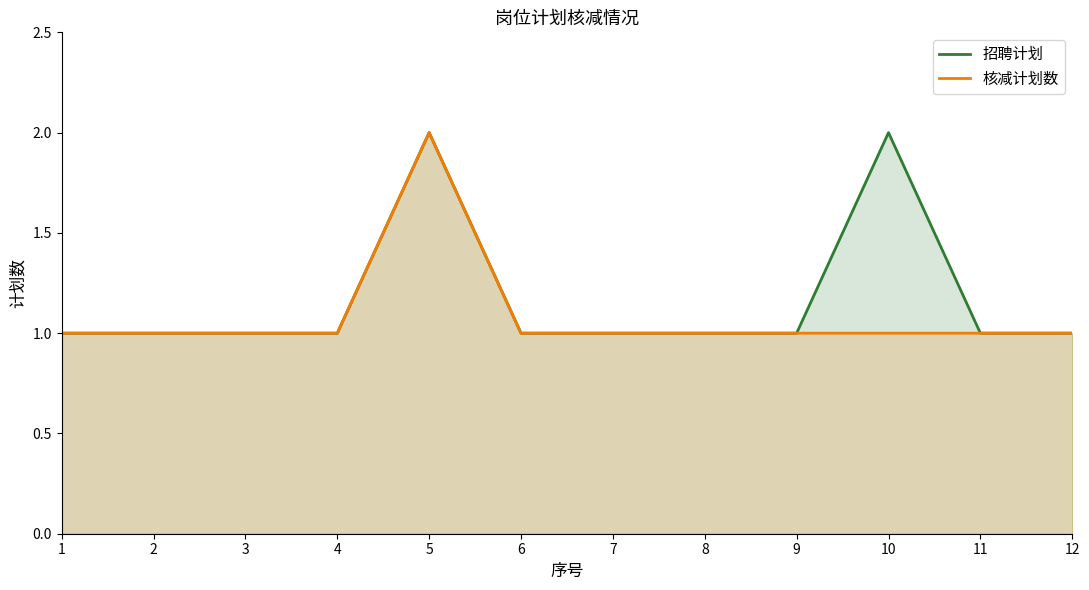

Reading left to right, what are all the values shown in this chart?

招聘计划: 1=1	2=1	3=1	4=1	5=2	6=1	7=1	8=1	9=1	10=2	11=1	12=1
核减计划数: 1=1	2=1	3=1	4=1	5=2	6=1	7=1	8=1	9=1	10=1	11=1	12=1